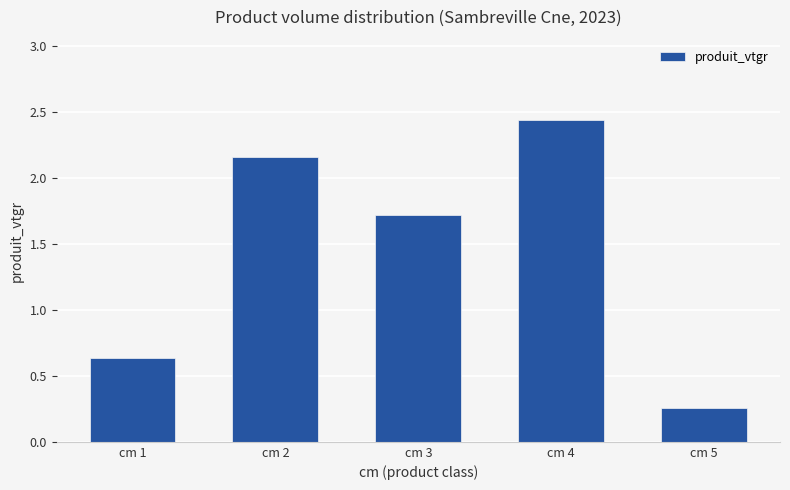

How many data points are less than 1?

2